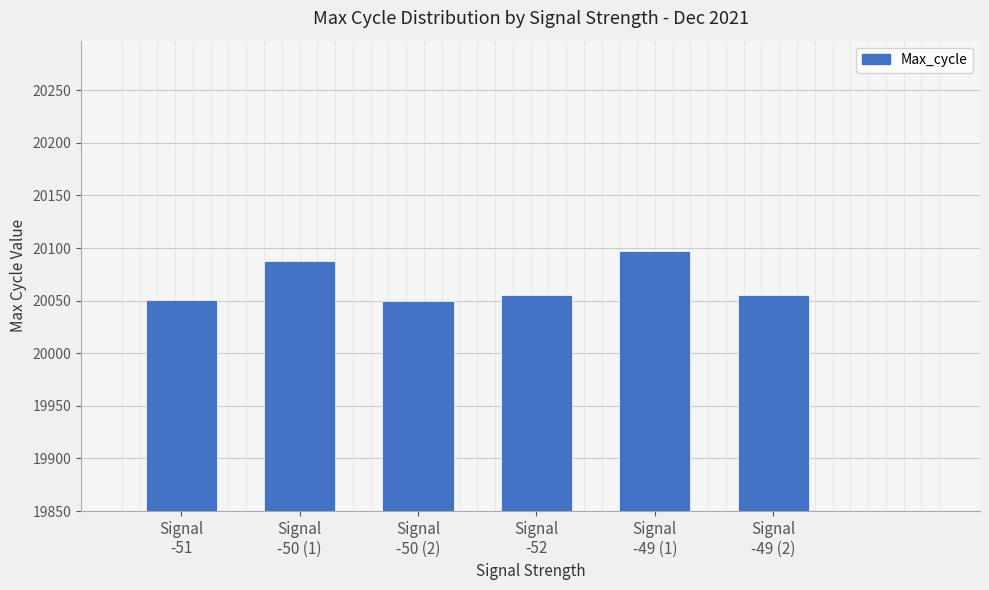

What is the greatest value displayed?

20097